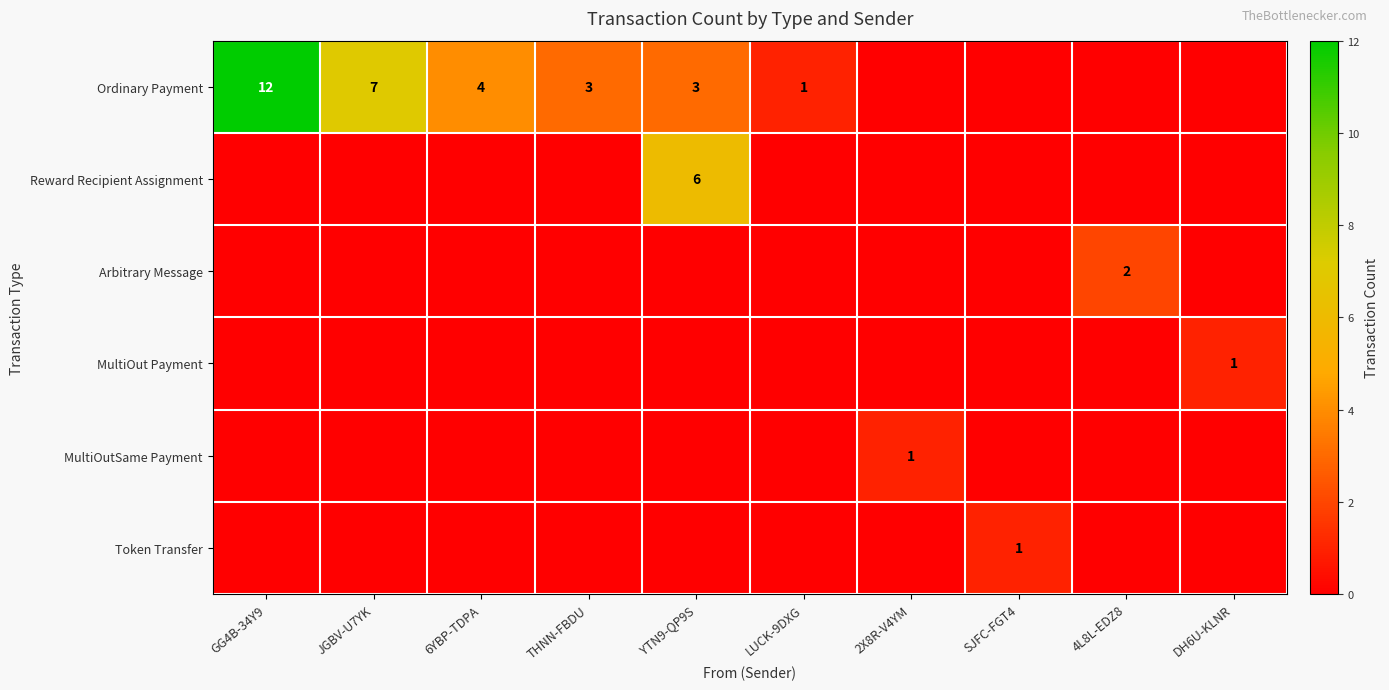

At how many categories does at least one series exceed 5?

3